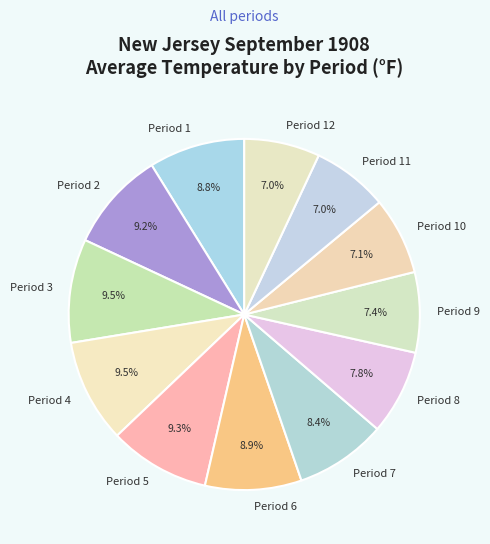

Approximately how many times larger is the value at Period 4 compared to Period 3?

1.0